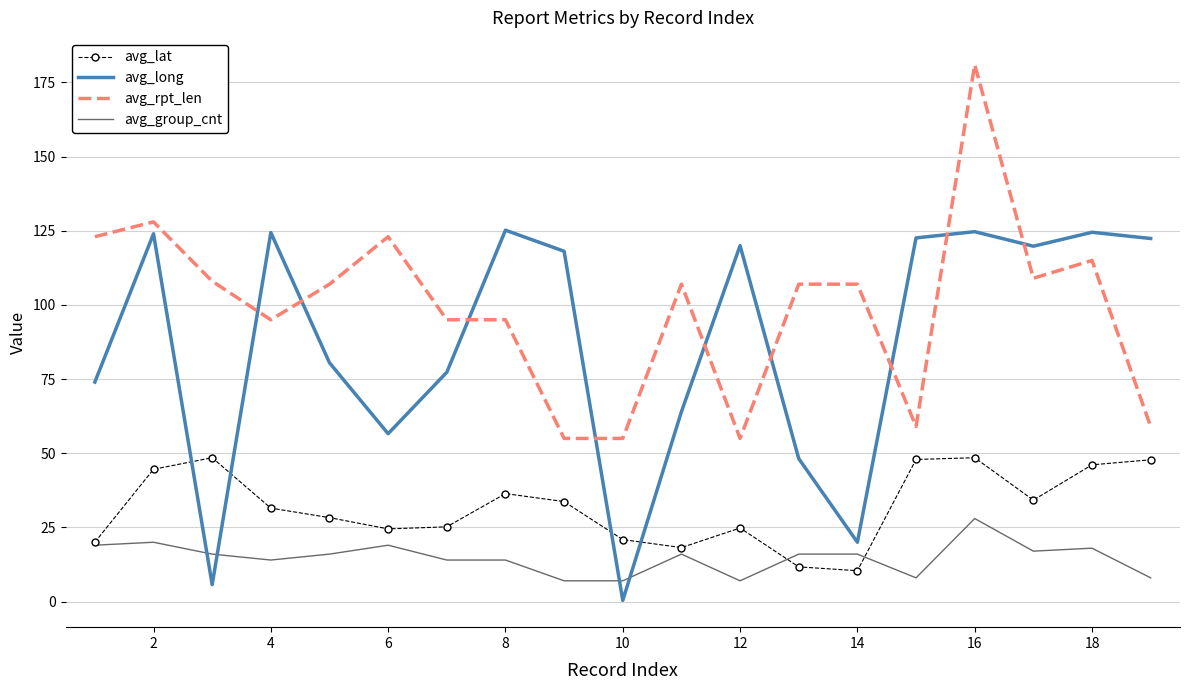

How many times do avg_long and avg_group_cnt cross each other?

4